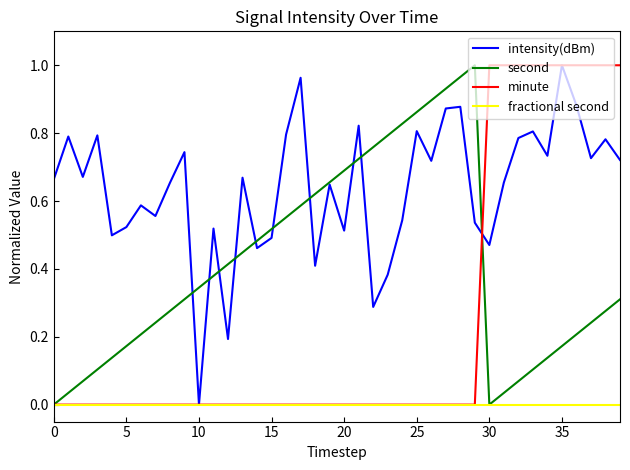

List the series in order of their overall mean, lowest first.

fractional second, minute, second, intensity(dBm)